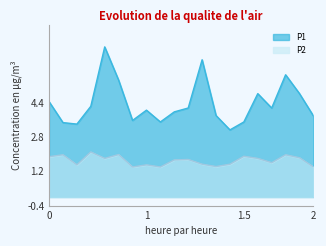

The P1 series shows 5.9 at 03:47. True or false?

False